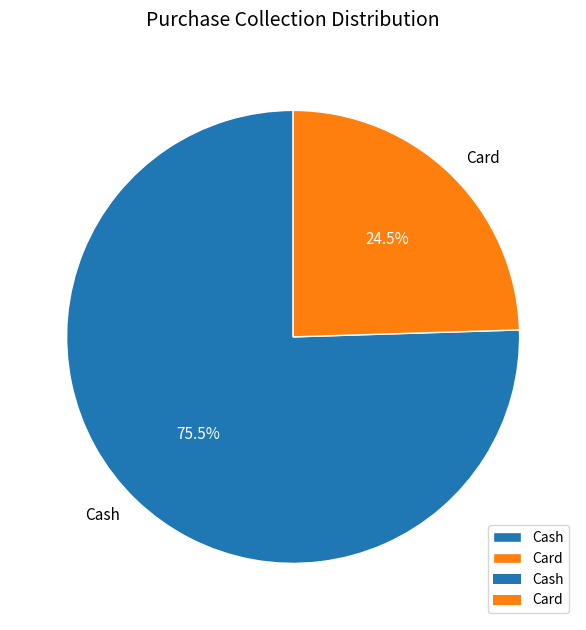

Which category accounts for the majority?

Cash